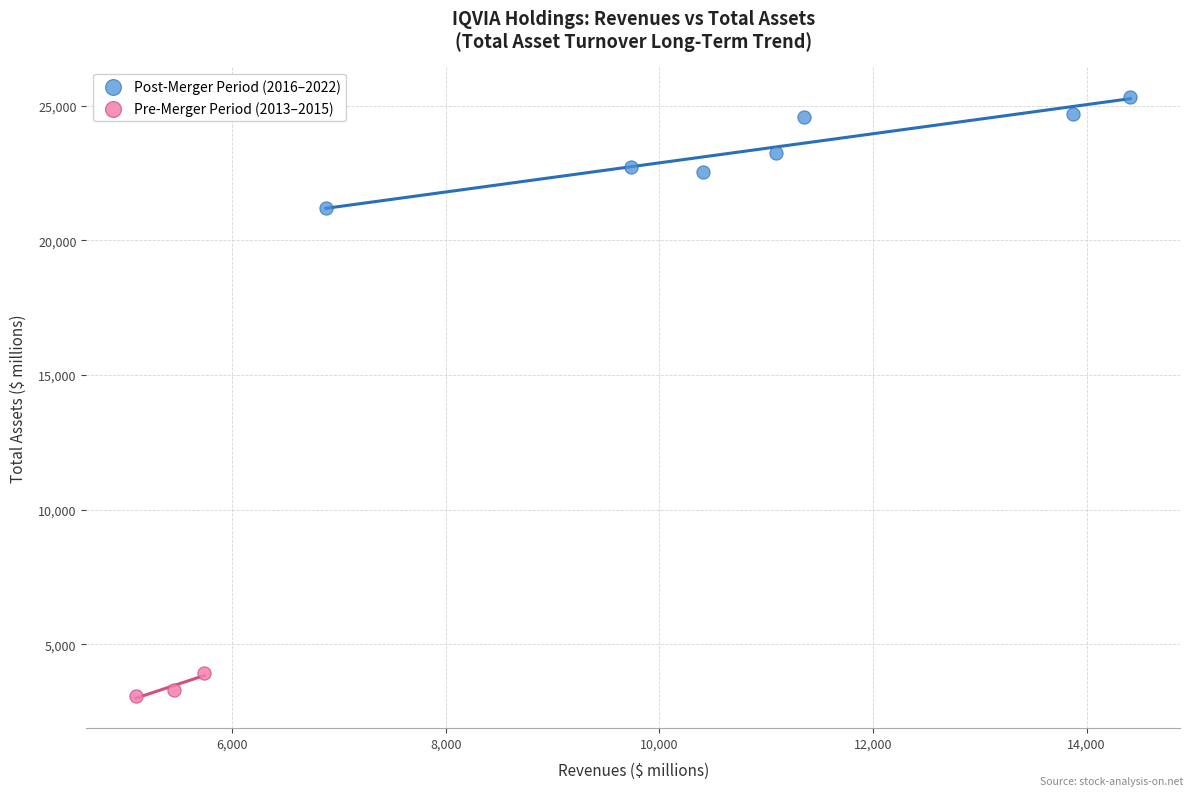

Which series has the widest spread of Y values?

Post-Merger Period (2016–2022)